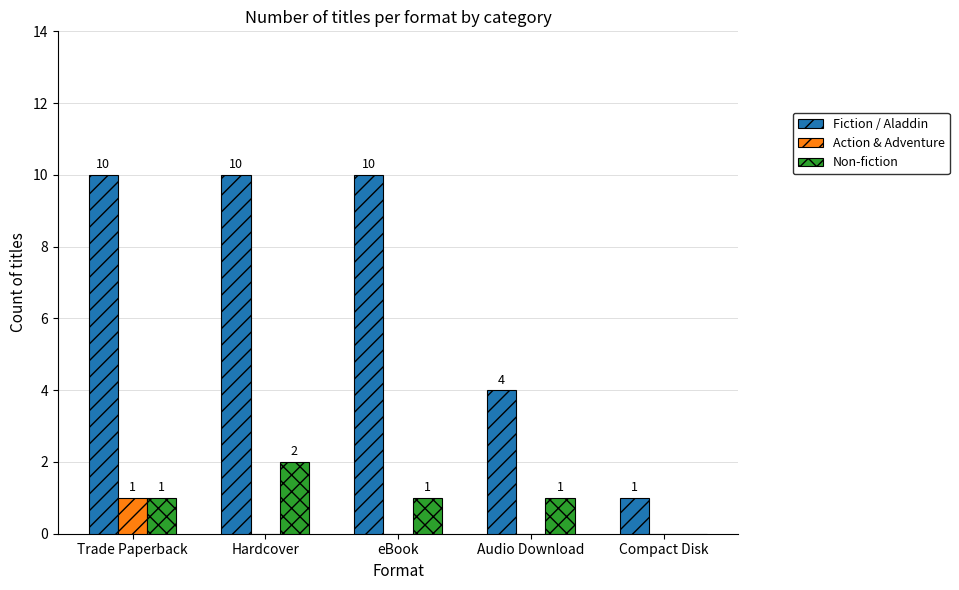

True or false: Non-fiction has a value of 1 at Audio Download.

True